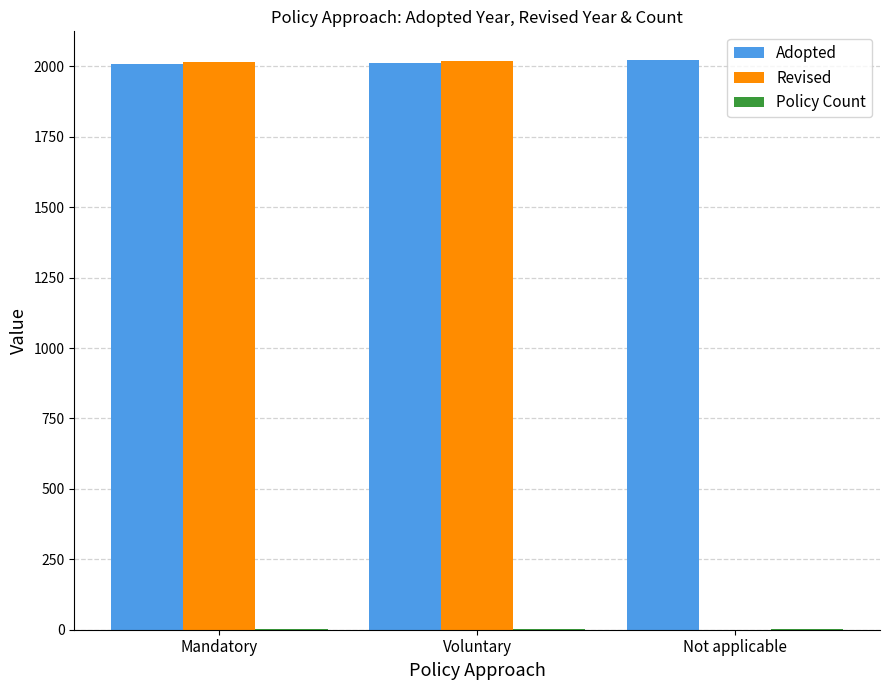

At which label is Revised closest to 1009?

Mandatory